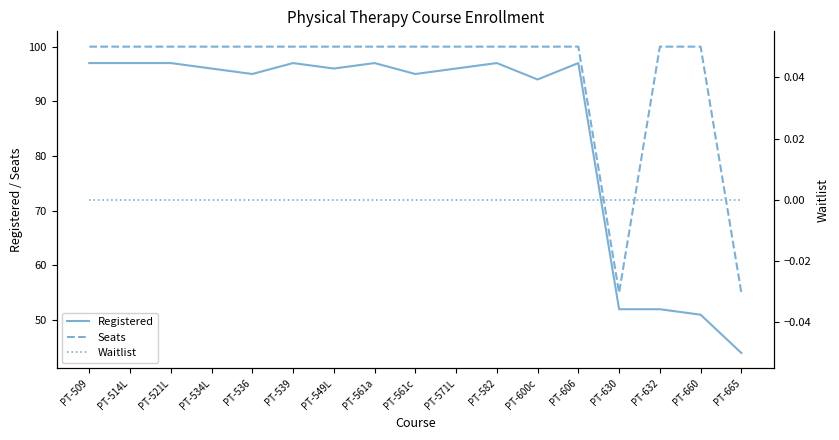

In Registered, how many points are higher than both neighbors (excluding endpoints)?

4